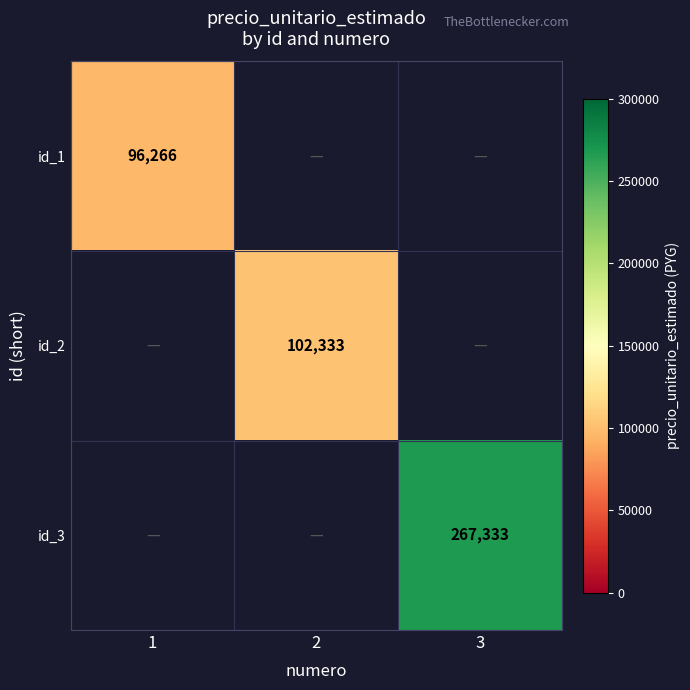

True or false: id_3 has a value of 267333 at 3.

True